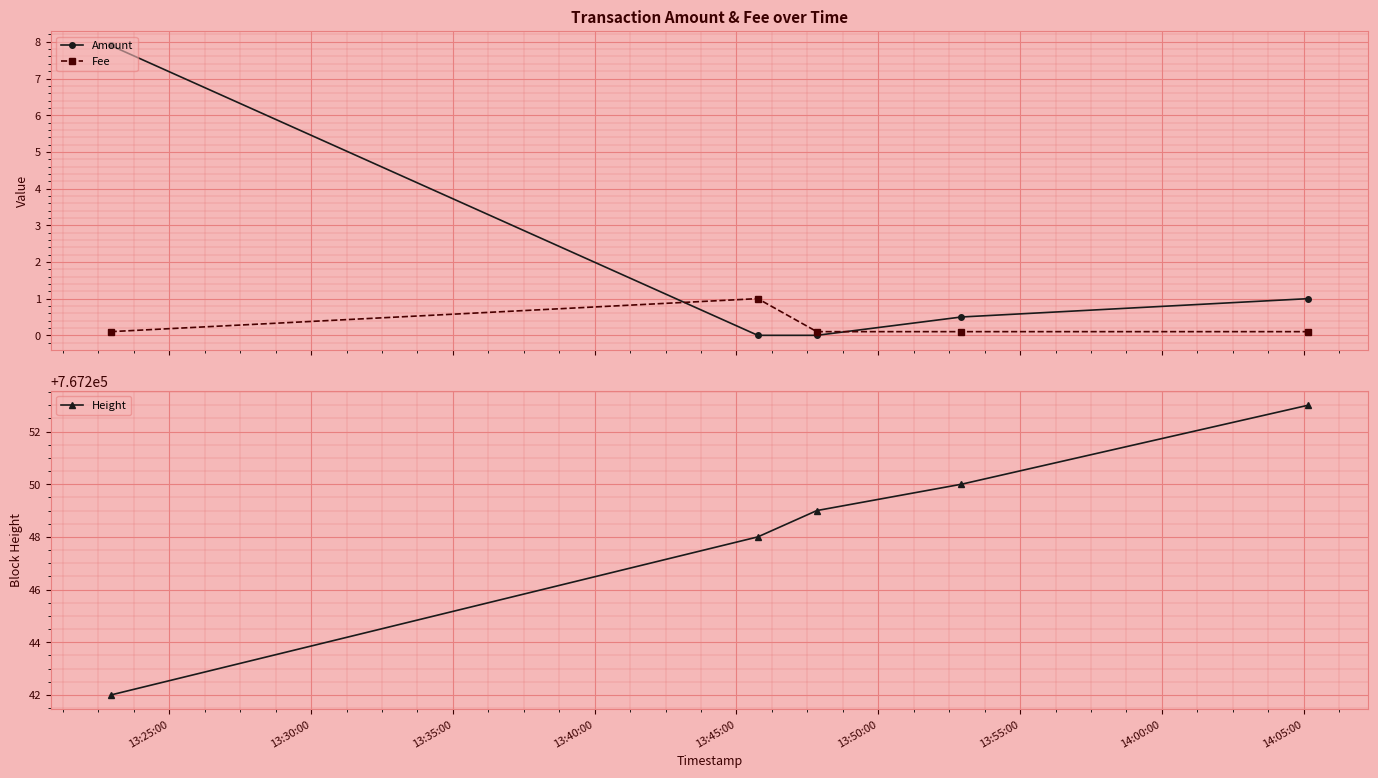

What is the minimum value for Height?

767242